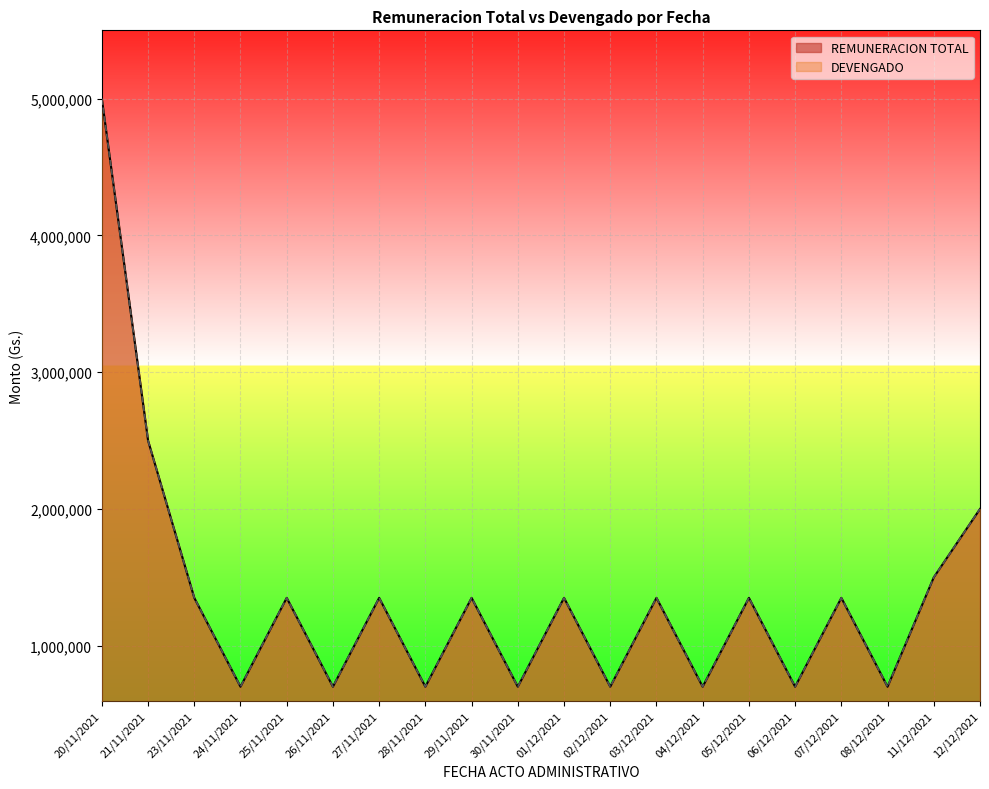

Where does the REMUNERACION TOTAL series first go above 1350000?

20/11/2021